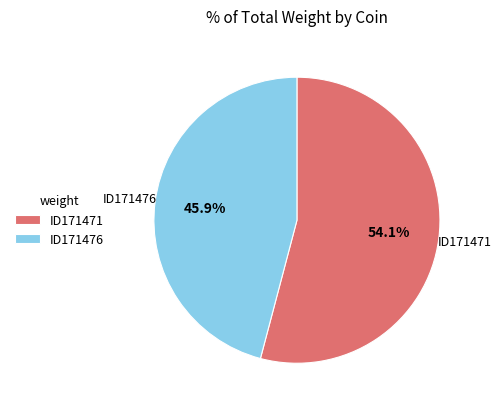

To the nearest percent, what percentage of the pie is ID171476?

46%